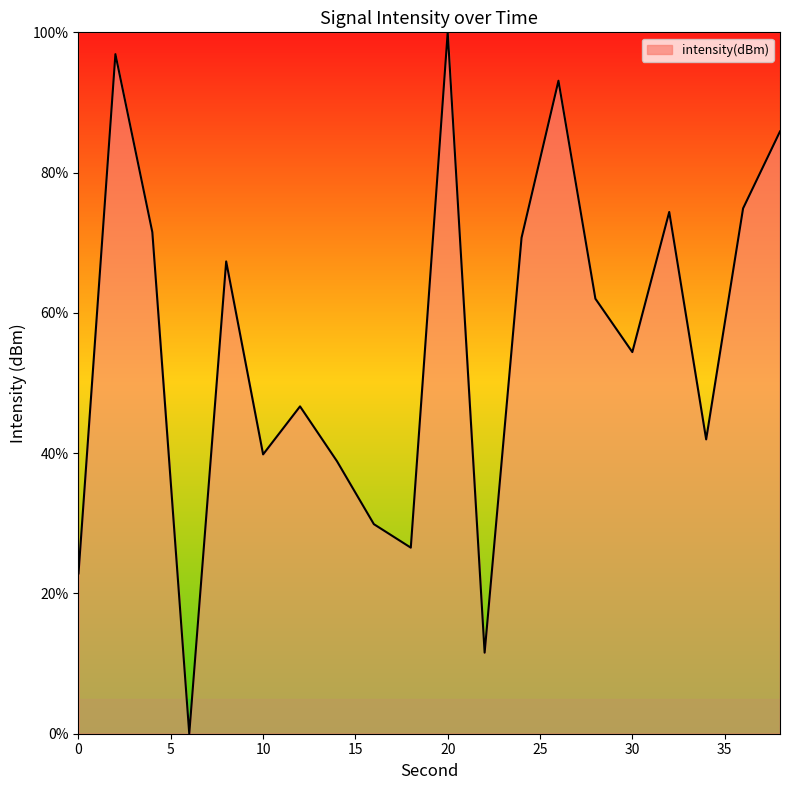

What is the maximum value shown in the chart?

100.0